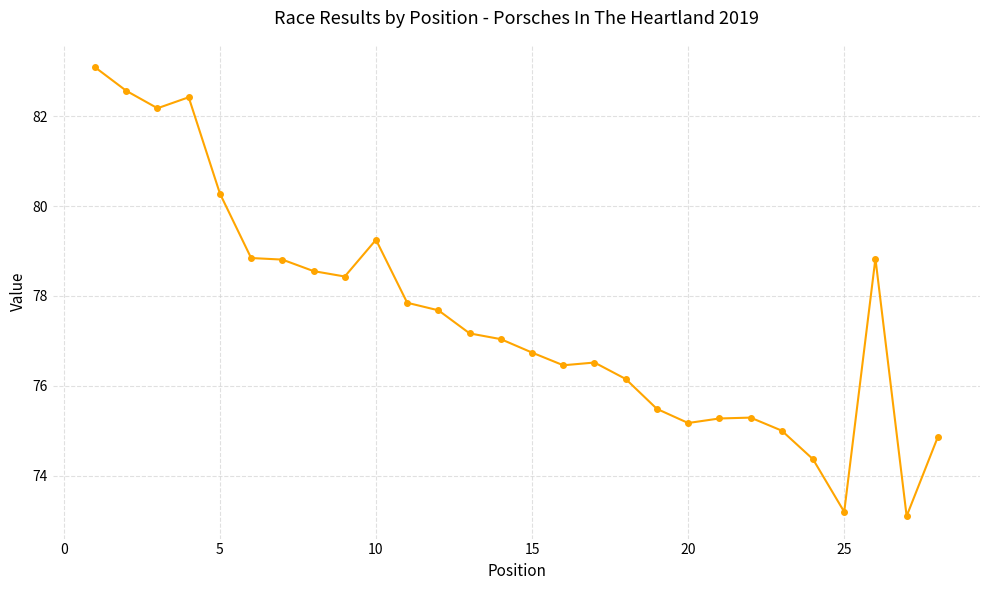

What is the value of the 14th point from the left?

77.0